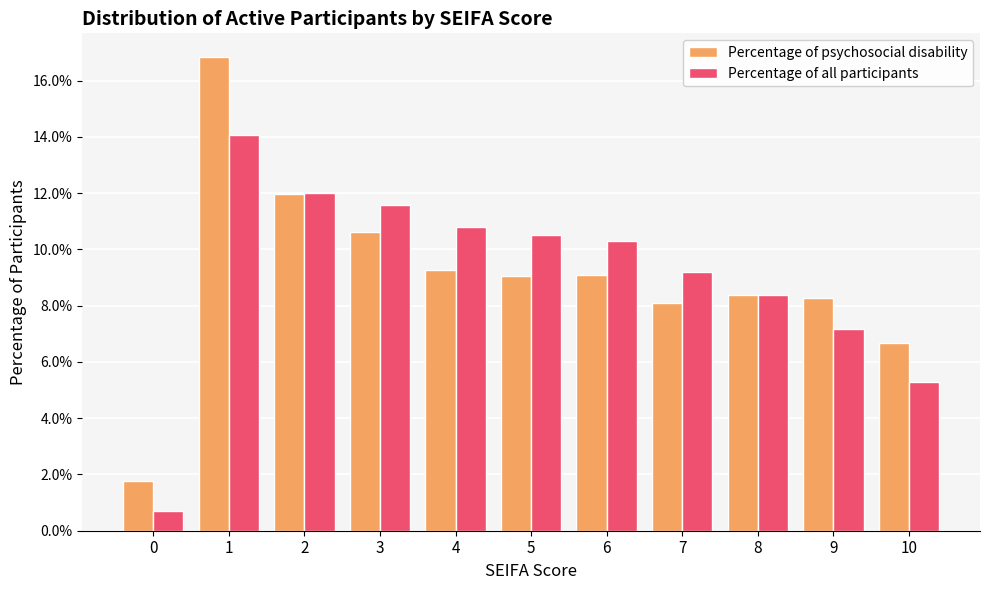

Are the bars grouped side by side (vs. stacked)?

Yes